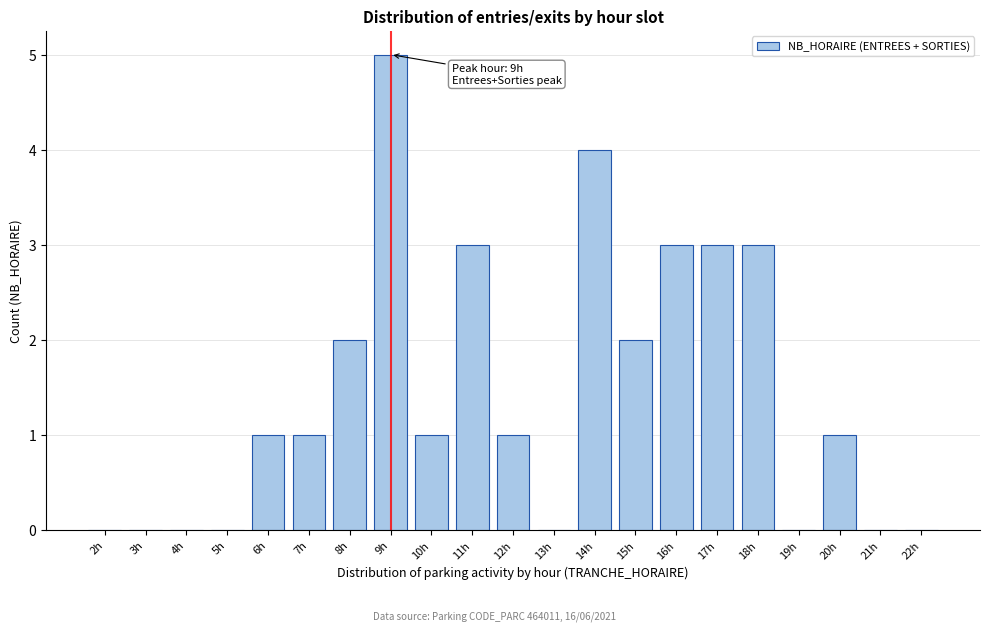

Reading left to right, list all the values displayed in this chart.

2h=0	3h=0	4h=0	5h=0	6h=1	7h=1	8h=2	9h=5	10h=1	11h=3	12h=1	13h=0	14h=4	15h=2	16h=3	17h=3	18h=3	19h=0	20h=1	21h=0	22h=0